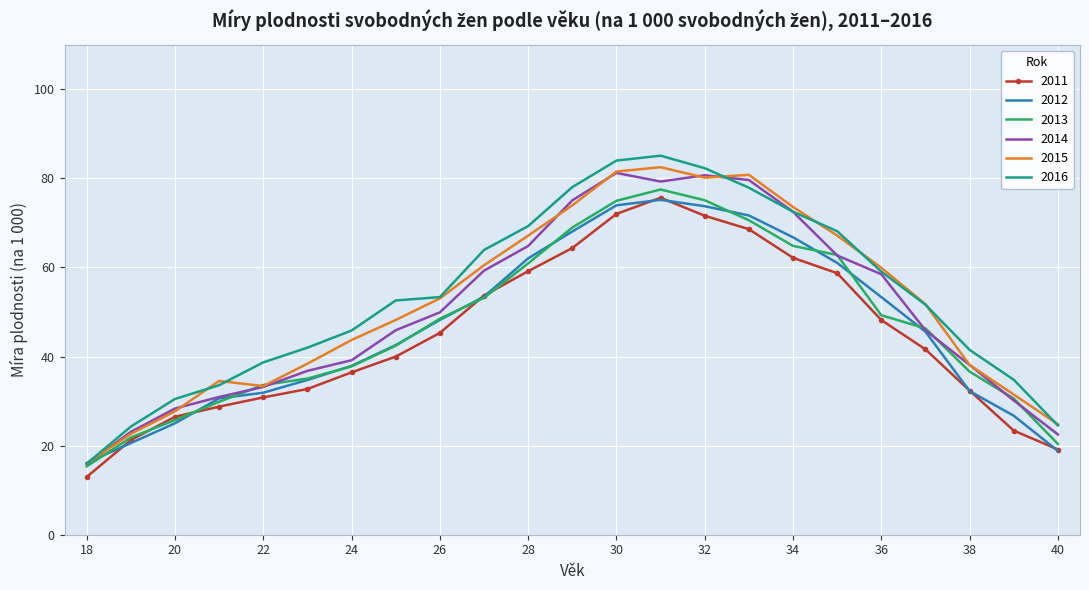

Which series has the largest range (max minus min)?

2016